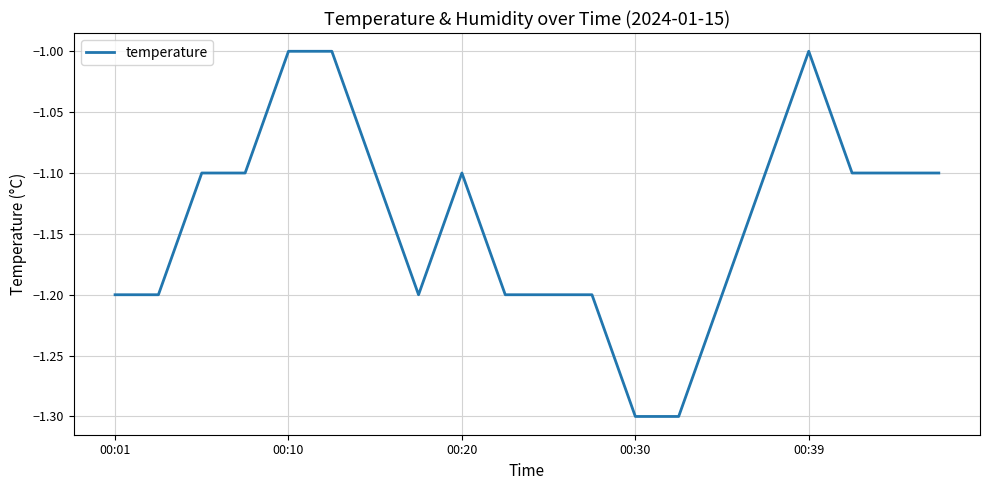

What is the greatest value displayed?

-1.0